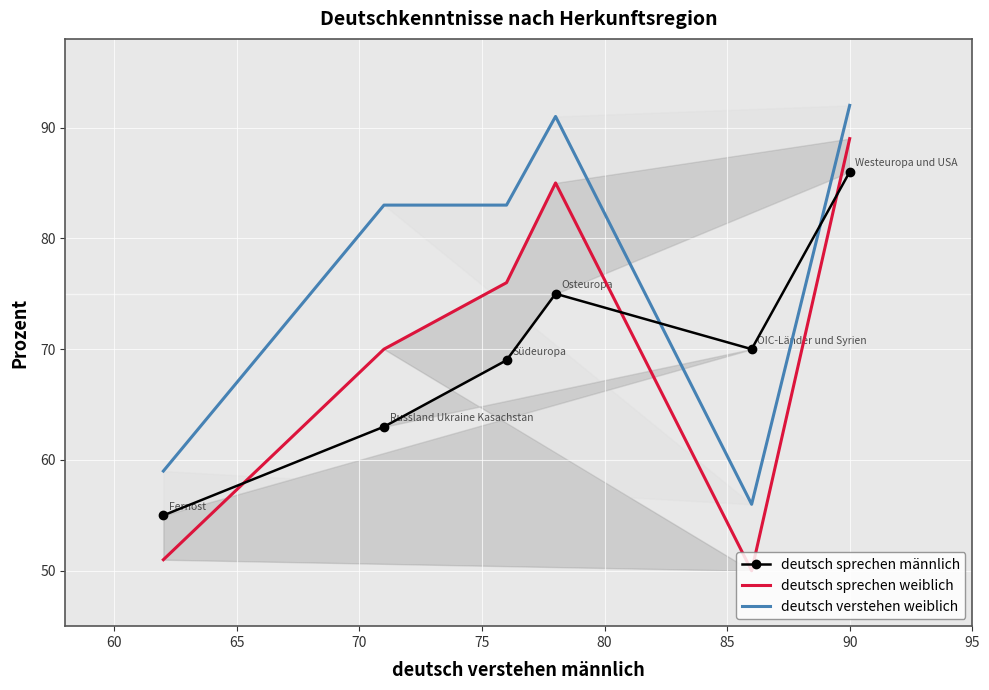

At how many categories does at least one series exceed 51?

6